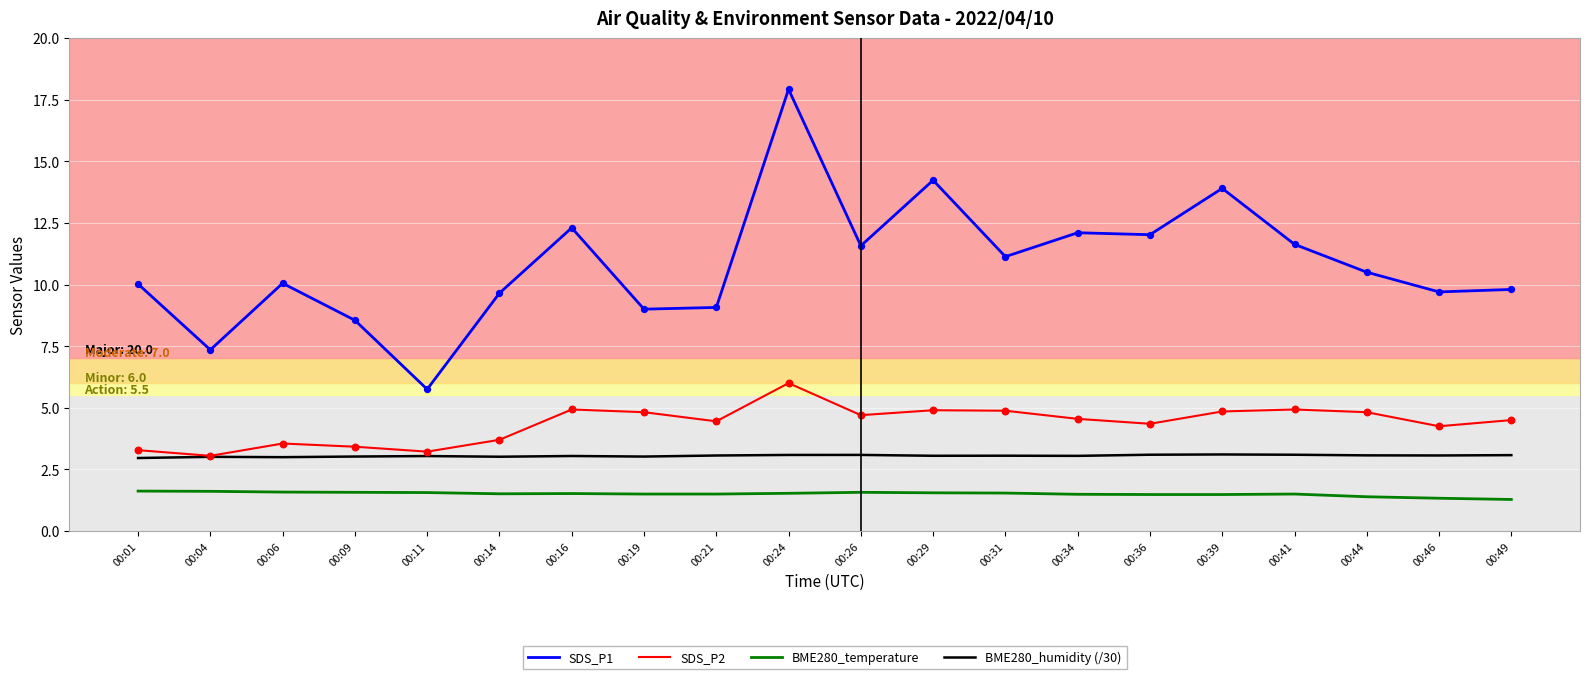

At how many categories does at least one series exceed 14?

2